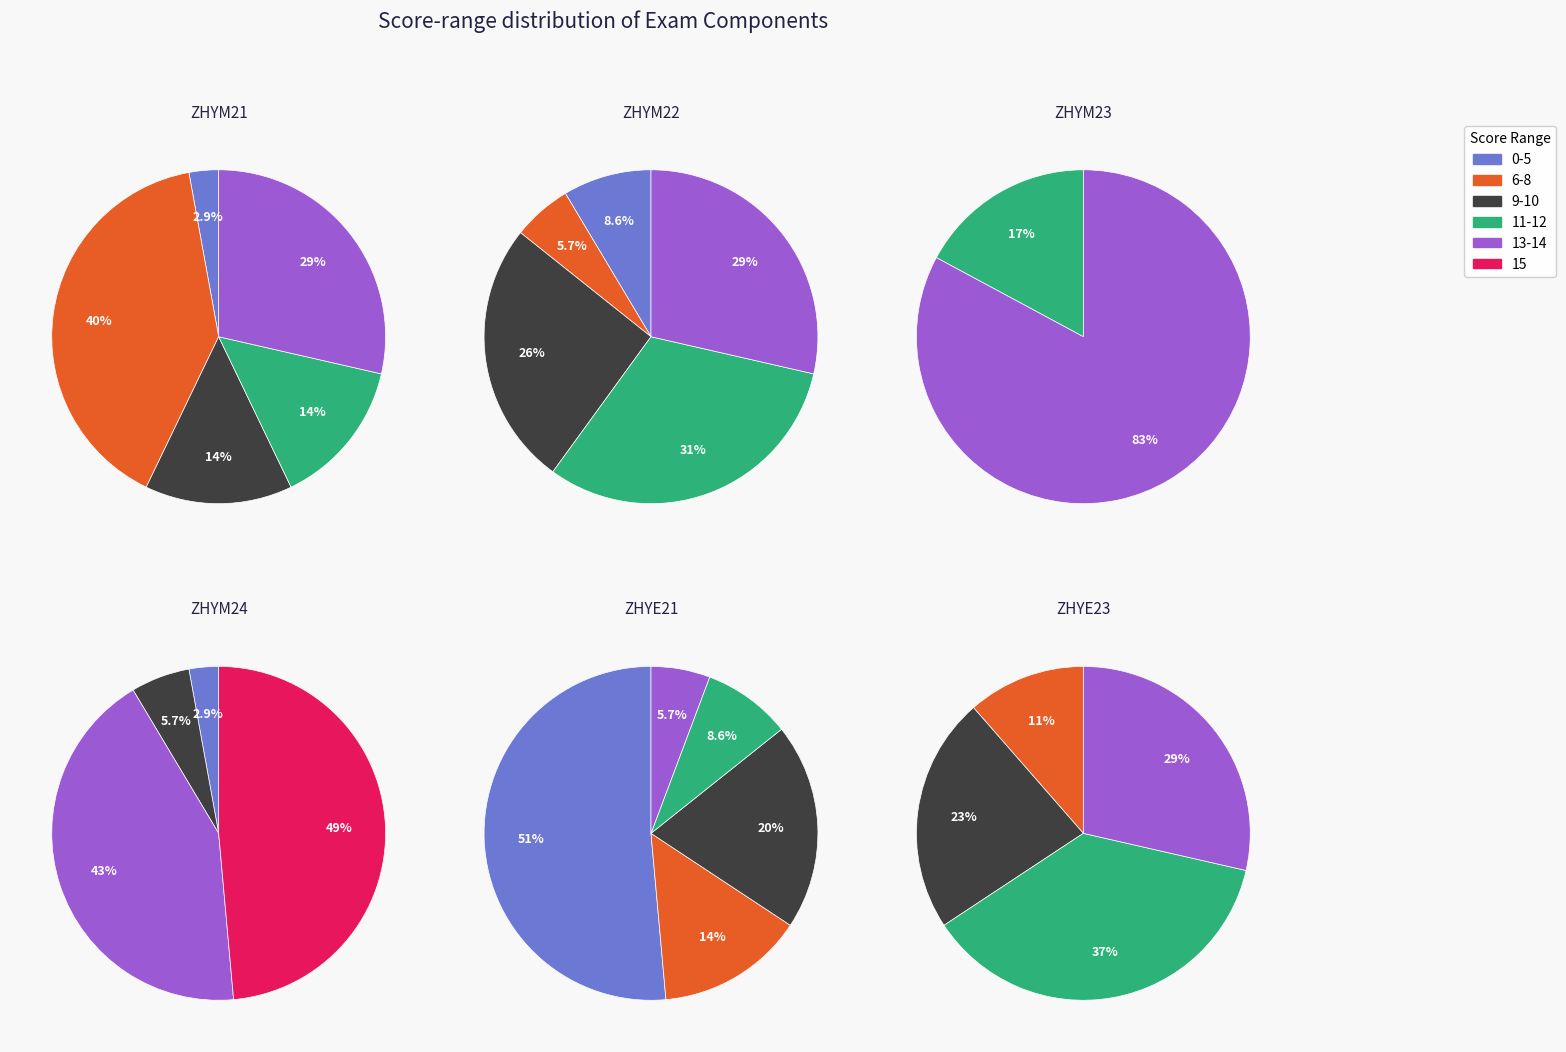

The 14 slice represents 17% of the pie. True or false?

False